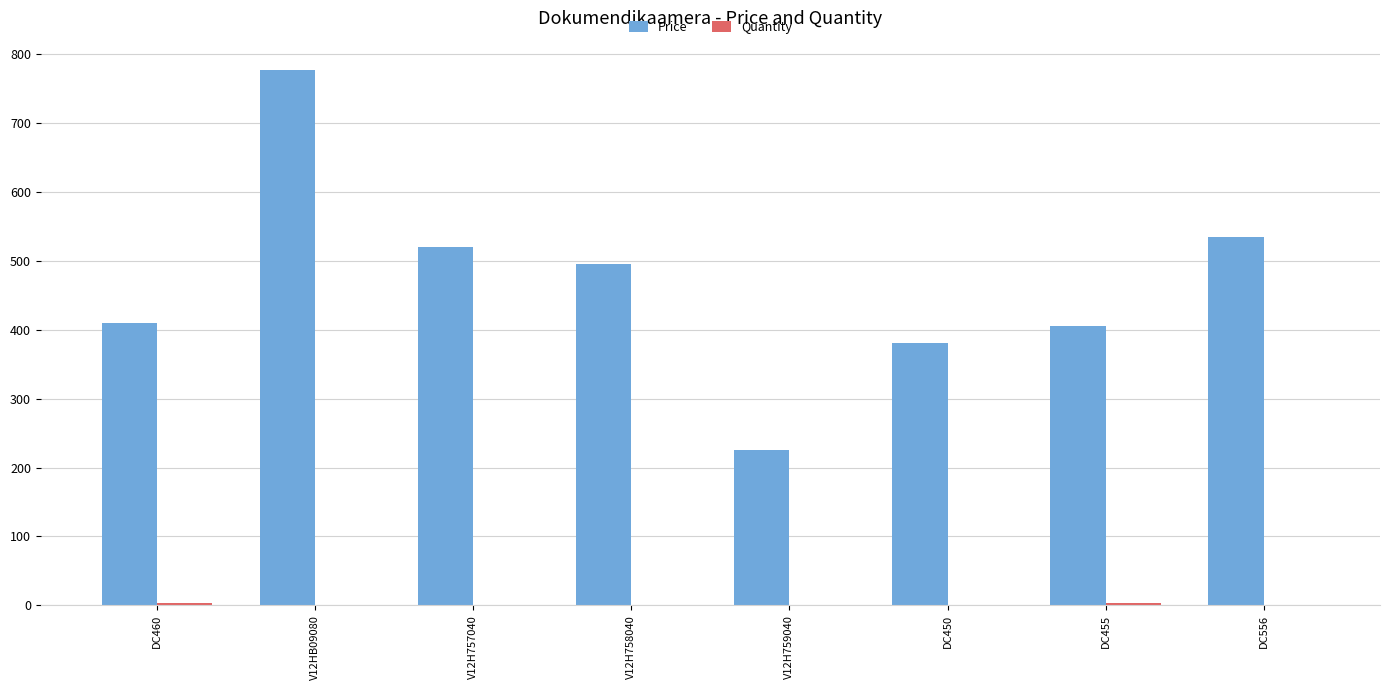

Which category has the highest value in the Price series?

V12HB09080